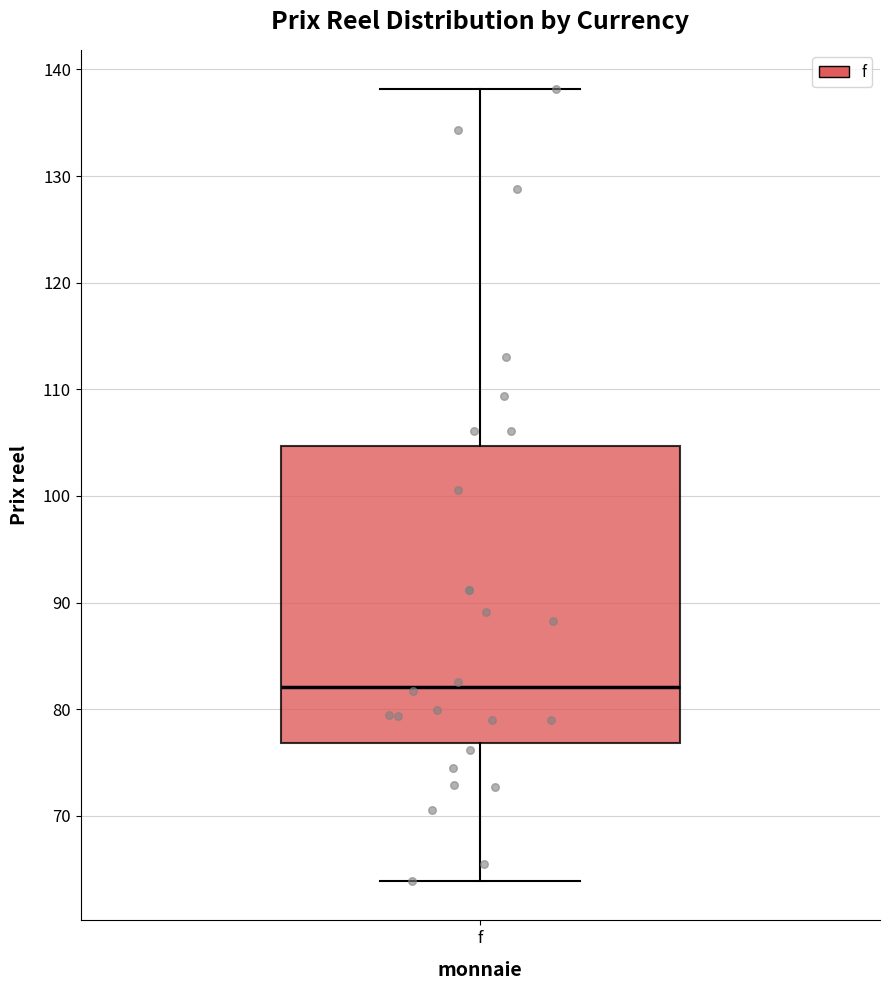

Transcribe this box plot: give where the median line is, the range the box spans, and where the two whiskers end, as read against the y-axis. The values are not printed on the chart, so give them approximately, as read against the axis.

median 82, box 77 to 105, whiskers 64 to 138